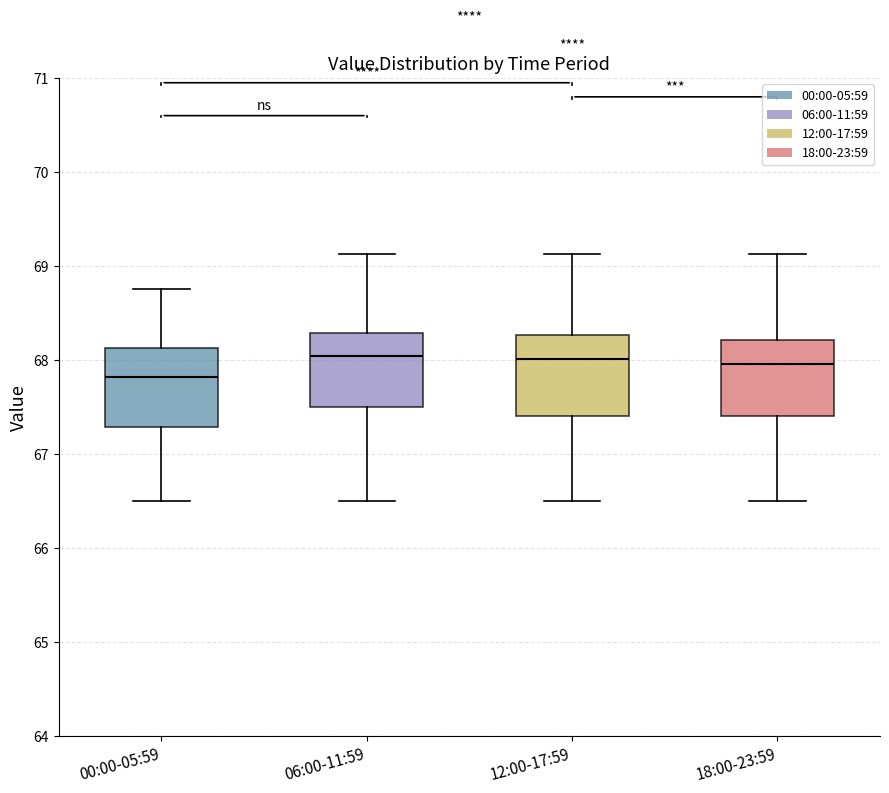

Reading left to right, read every box against the y-axis: the position of its median line, the range the box covers, and the ends of its whiskers. The values are not printed on the chart, so give them approximately, as read against the axis.

00:00-05:59: median 67.8, box 67.3 to 68.1, whiskers 66.5 to 68.8
06:00-11:59: median 68.0, box 67.5 to 68.3, whiskers 66.5 to 69.1
12:00-17:59: median 68.0, box 67.4 to 68.3, whiskers 66.5 to 69.1
18:00-23:59: median 68.0, box 67.4 to 68.2, whiskers 66.5 to 69.1